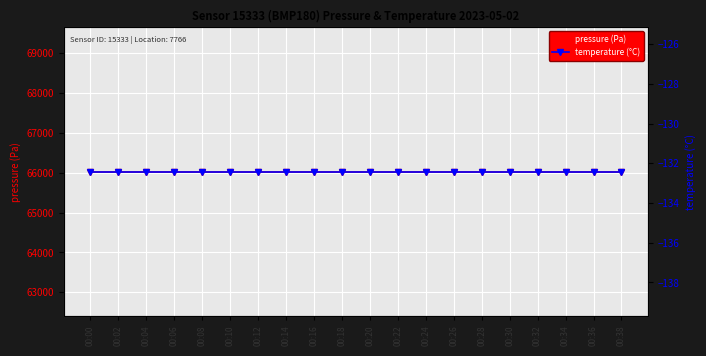

True or false: pressure (Pa) has a value of 28105.5 at 00:34.

False